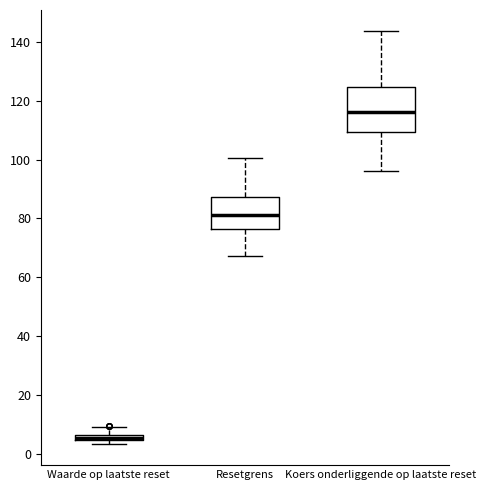

Which box has the highest median line?

Koers onderliggende op laatste reset